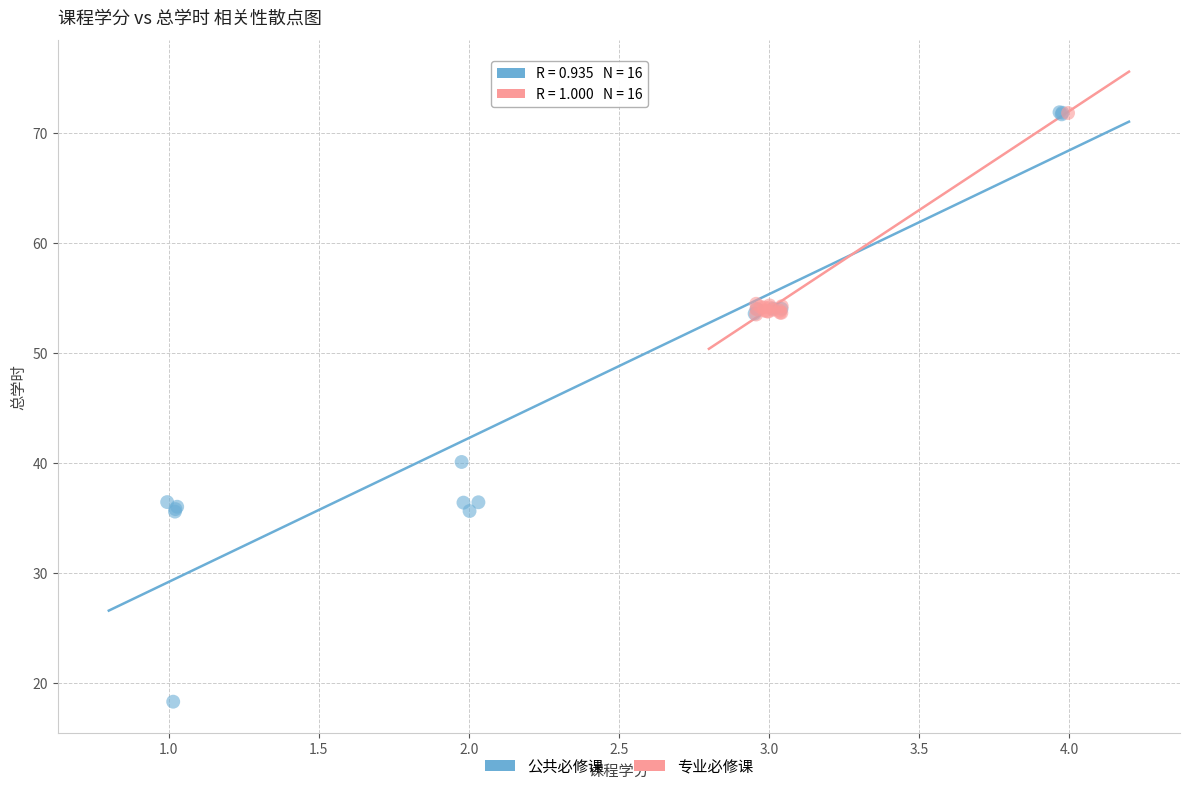

Which series has the largest Y range (max minus min)?

公共必修课